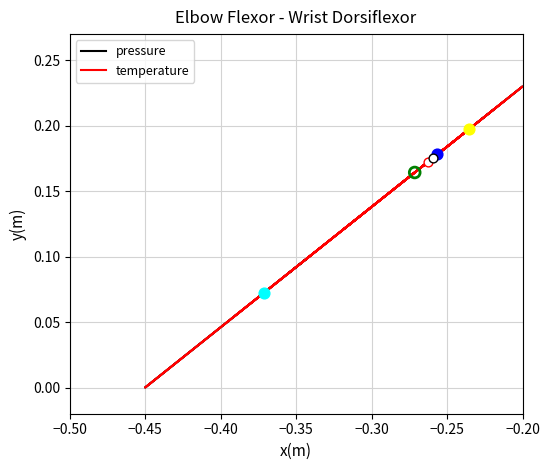

Which series contains the highest Y value?

pressure